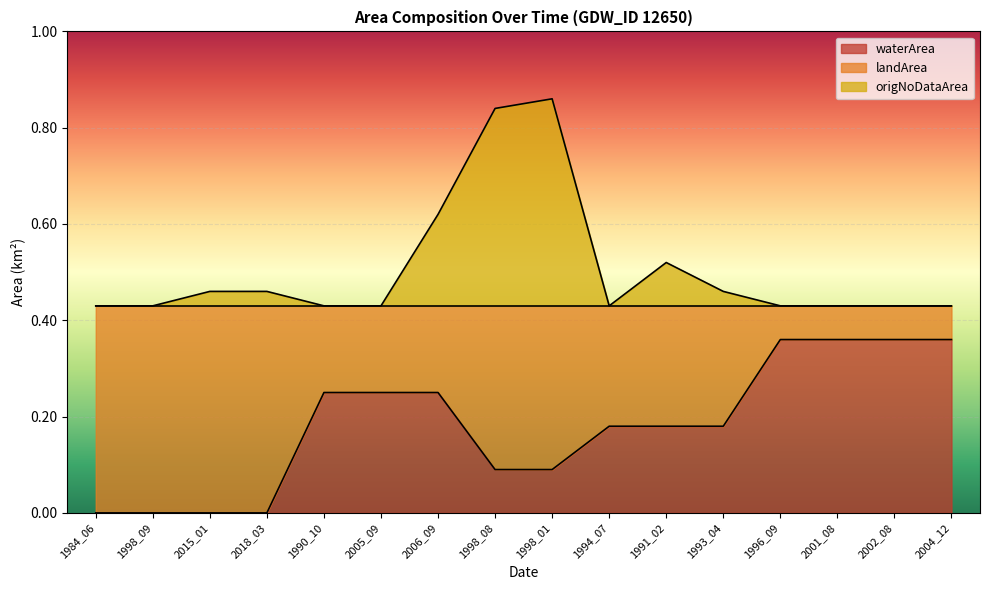

What is the difference between the origNoDataArea values at 2006_09 and 1994_07?

0.2